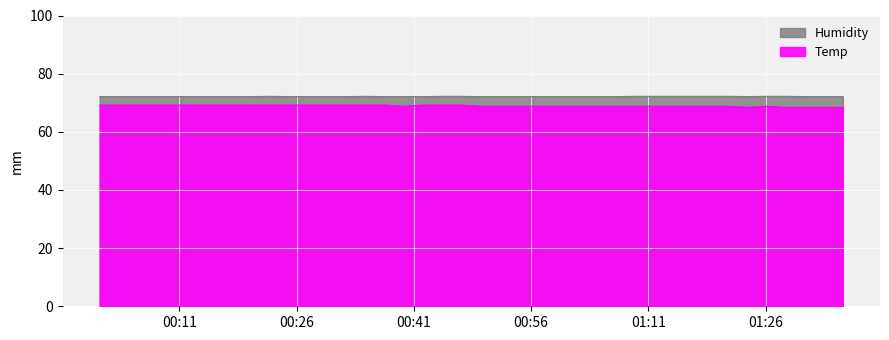

Which series has the largest range (max minus min)?

Temp